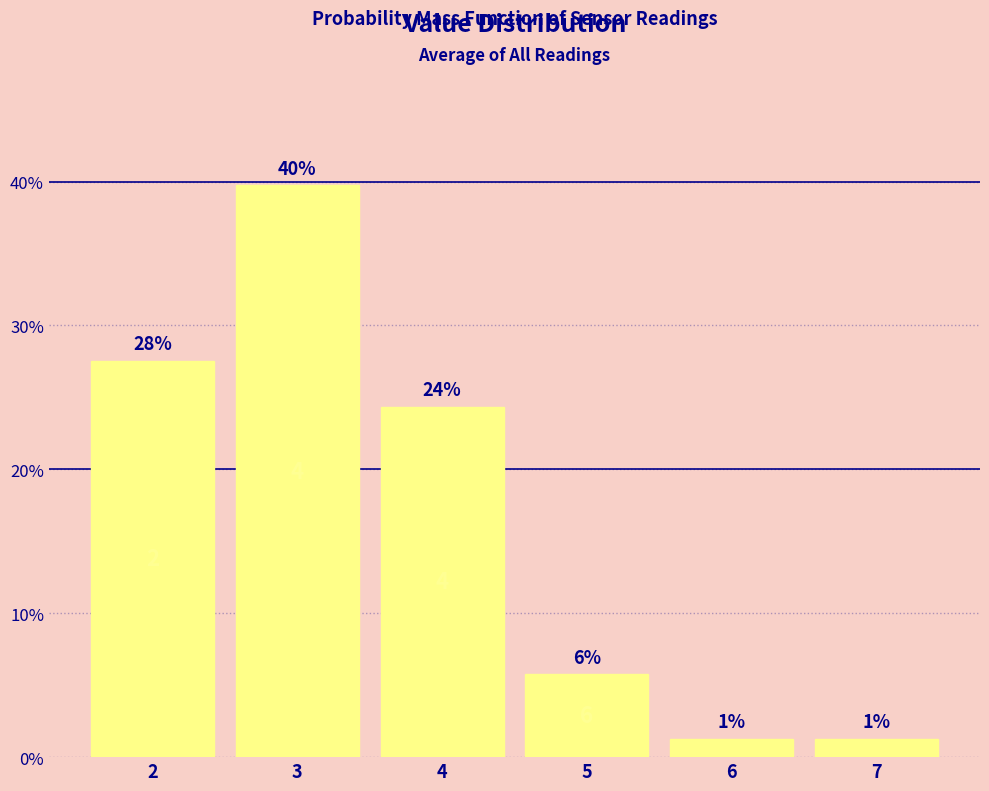

Are the bars horizontal?

No